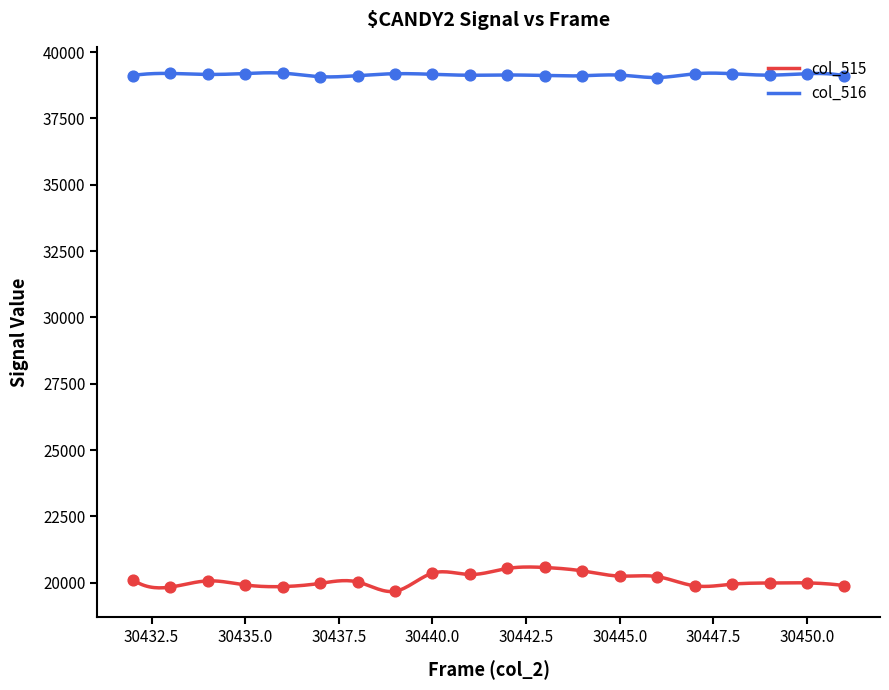

What are all the series names shown in the legend?

col_515, col_516